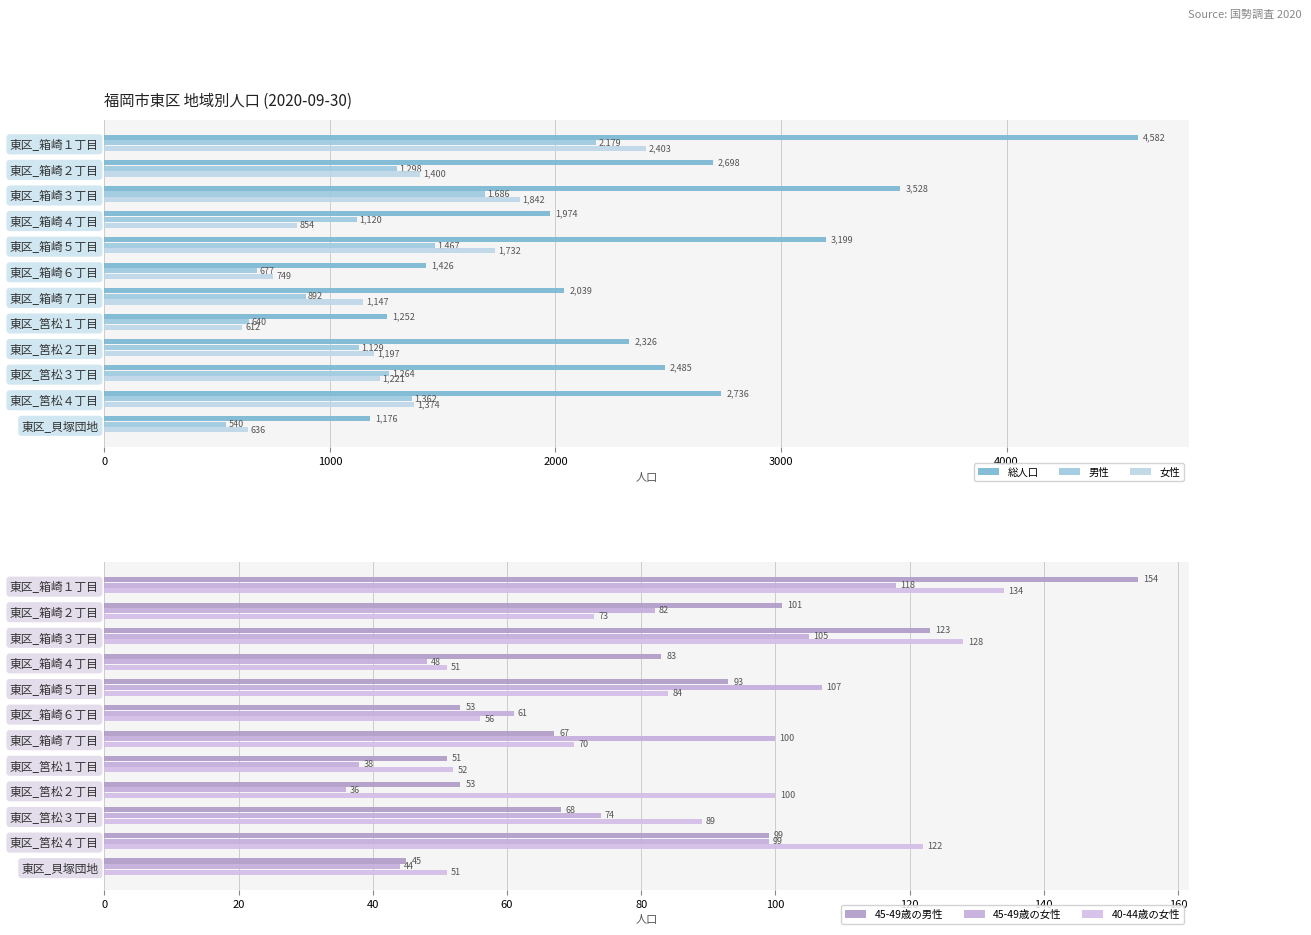

What is the sum of the 女性 values at 東区_箱崎４丁目 and 東区_箱崎２丁目?

2254